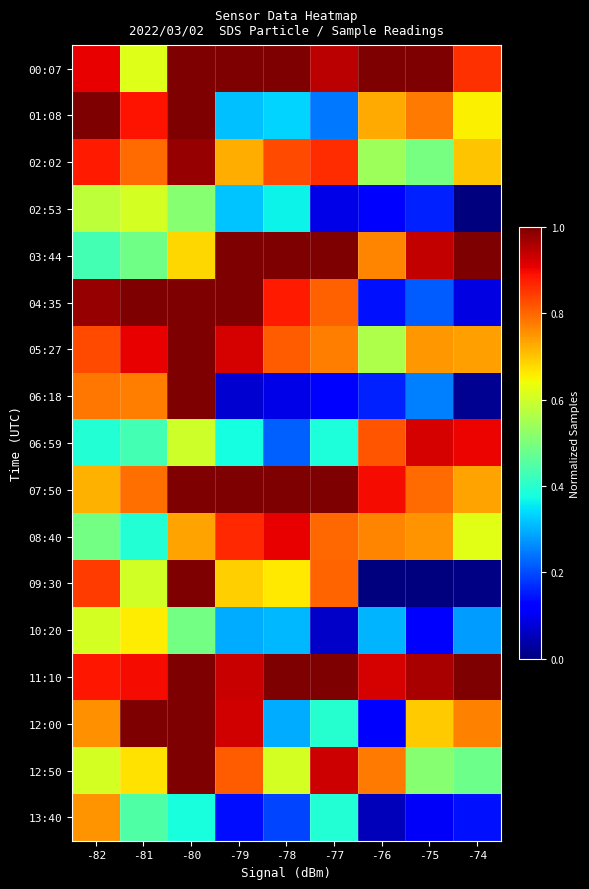

What is the difference between the highest and lowest values at -78?

0.9